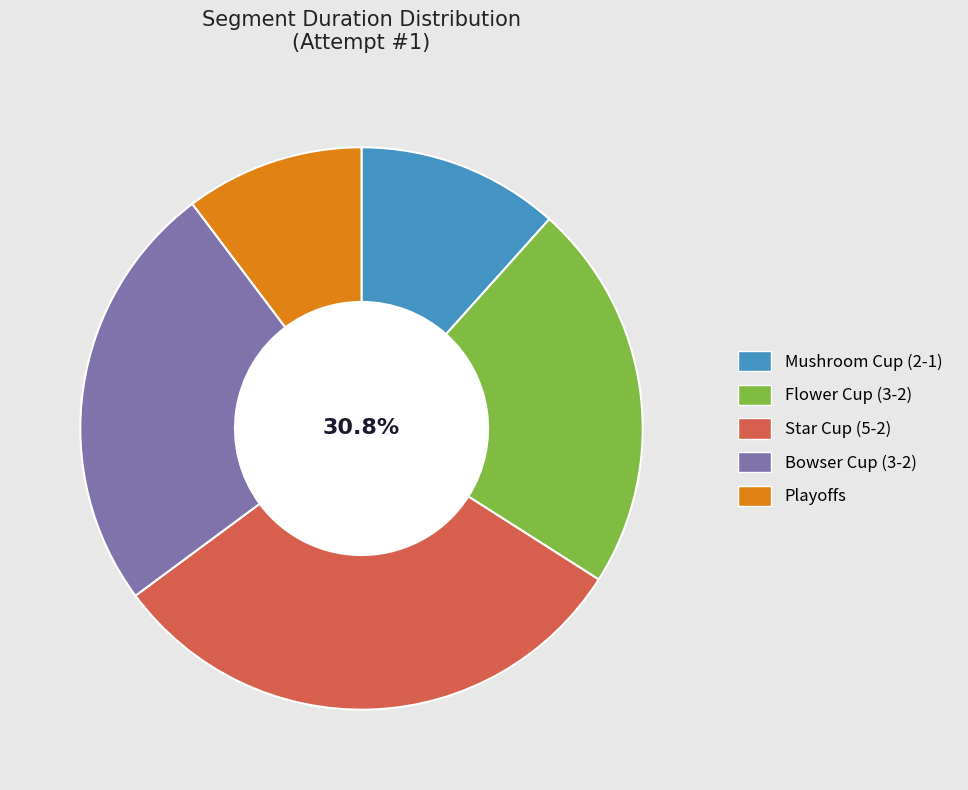

How many segments does this pie chart have?

5